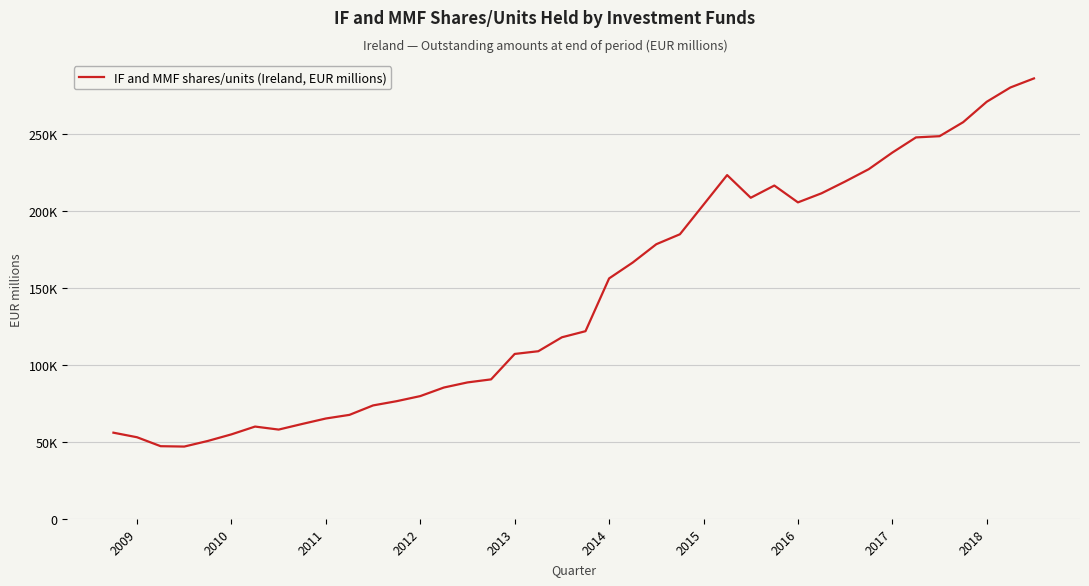

Does the chart have visible grid lines?

Yes